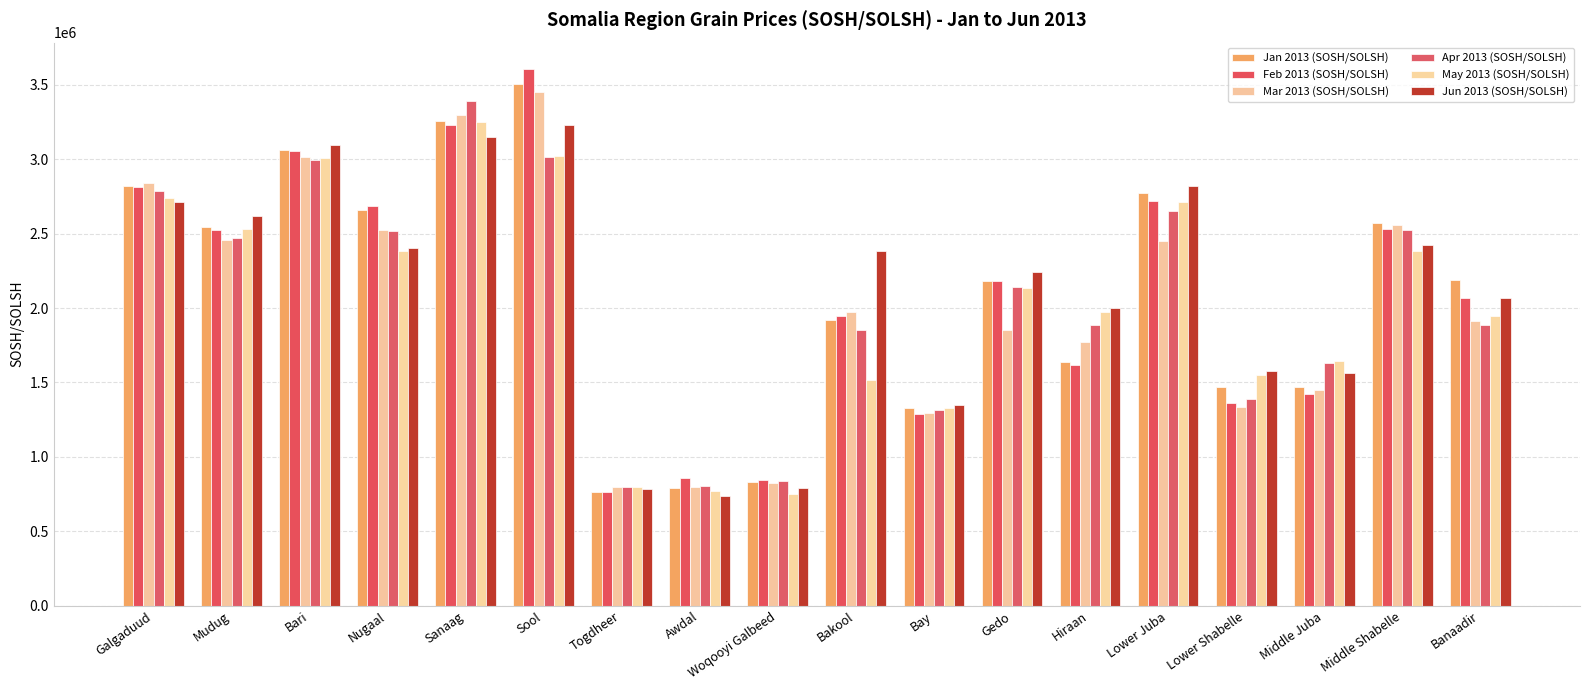

The May 2013 (SOSH/SOLSH) series shows 642686.1 at Hiraan. True or false?

False